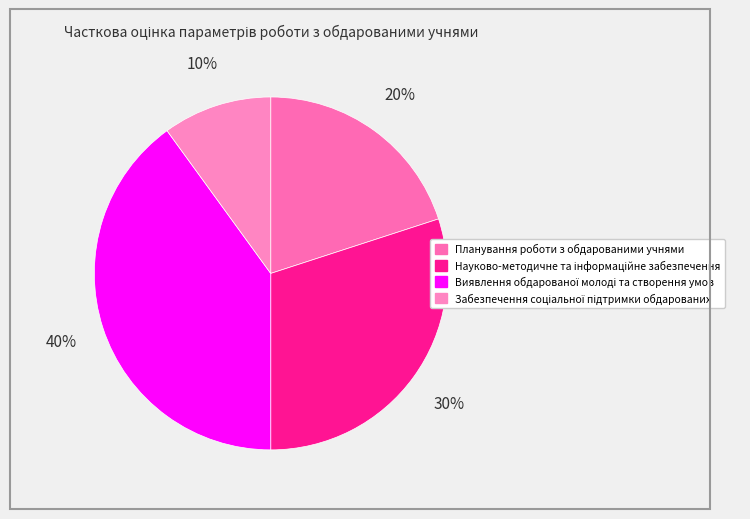

Which slice is the largest?

Виявлення обдарованої молоді та створення умов